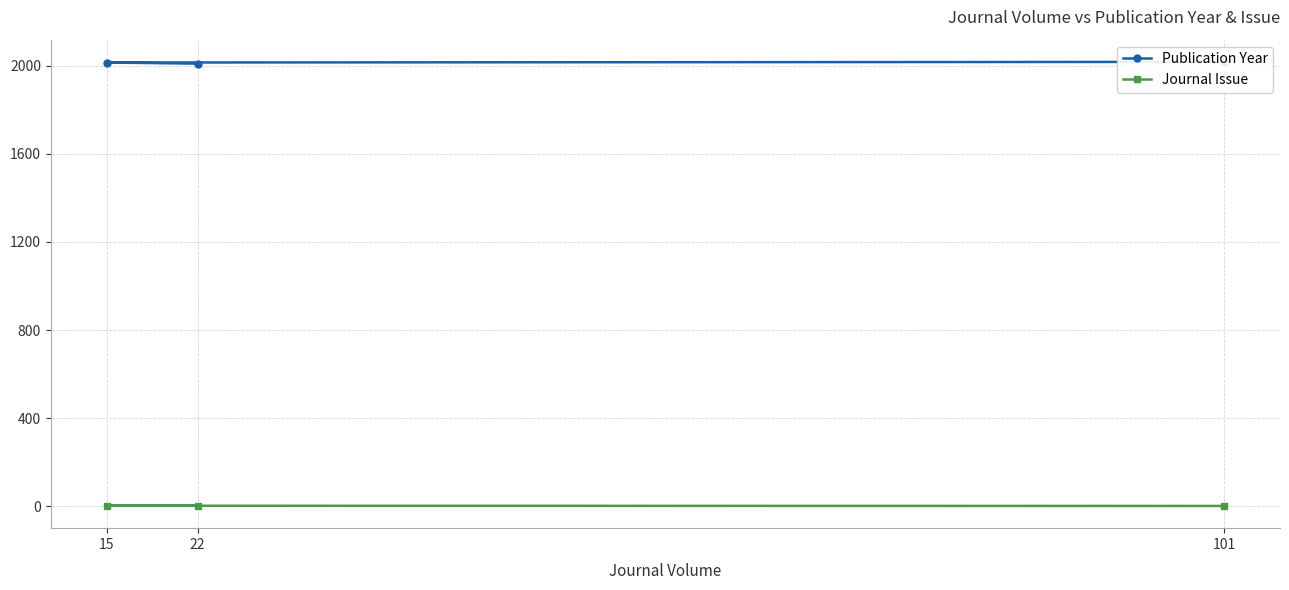

Which series has the largest total across all categories?

Publication Year